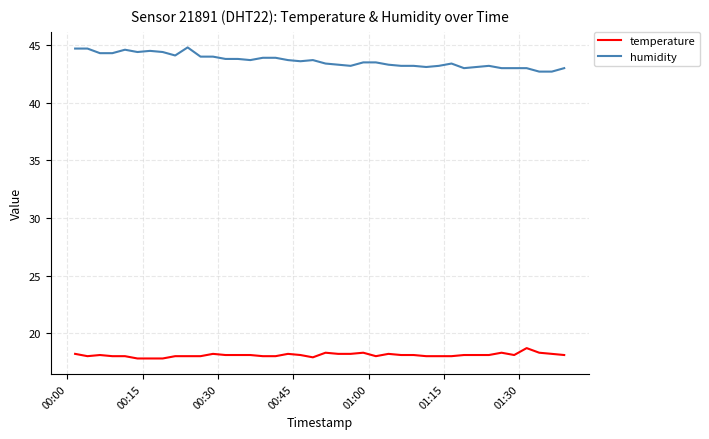

Which series has the largest total across all categories?

humidity